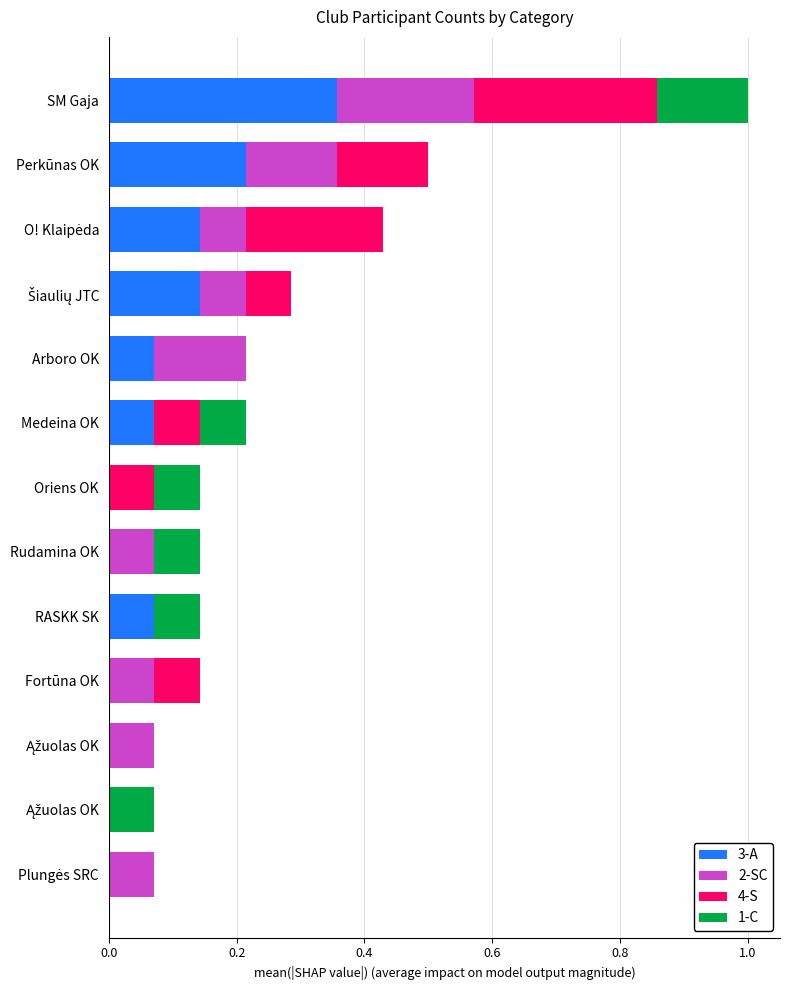

What are all the series names shown in the legend?

3-A, 2-SC, 4-S, 1-C